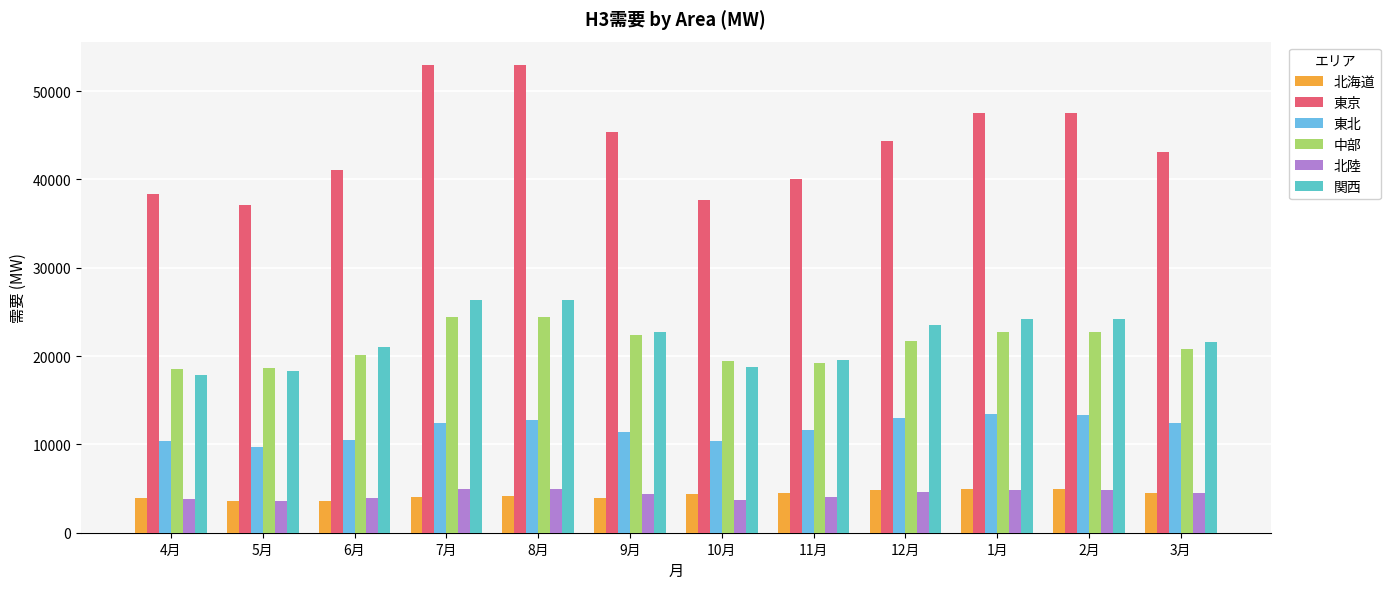

What is the difference between the maximum and minimum values in the 北海道 series?

1376.5